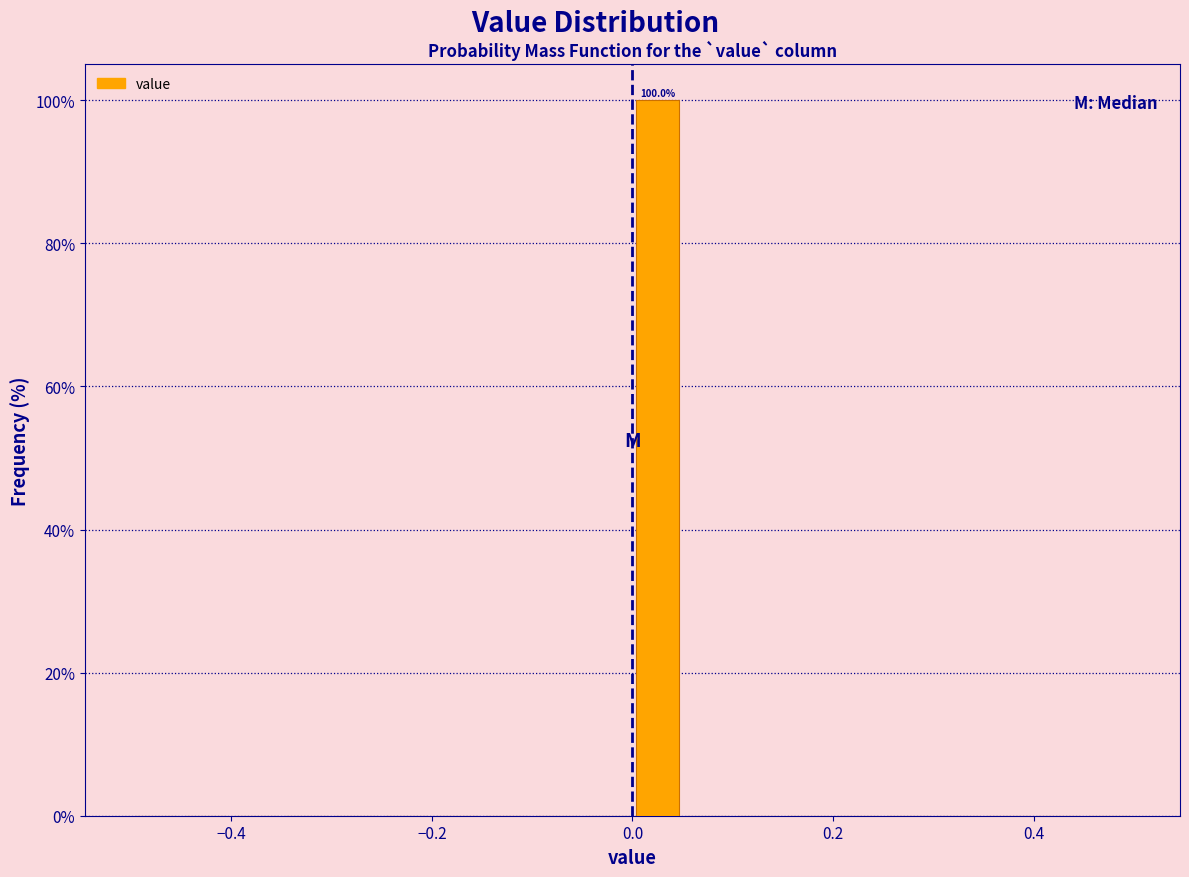

Read against the x-axis, roughly where is the centre of the tallest bar?

0.02